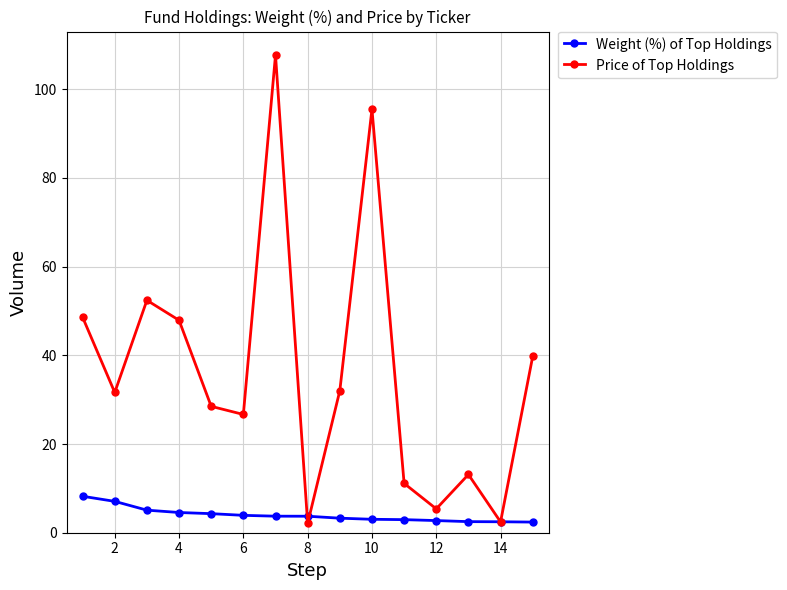

Rank the series by their average value, from lowest to highest.

Weight (%) of Top Holdings, Price of Top Holdings